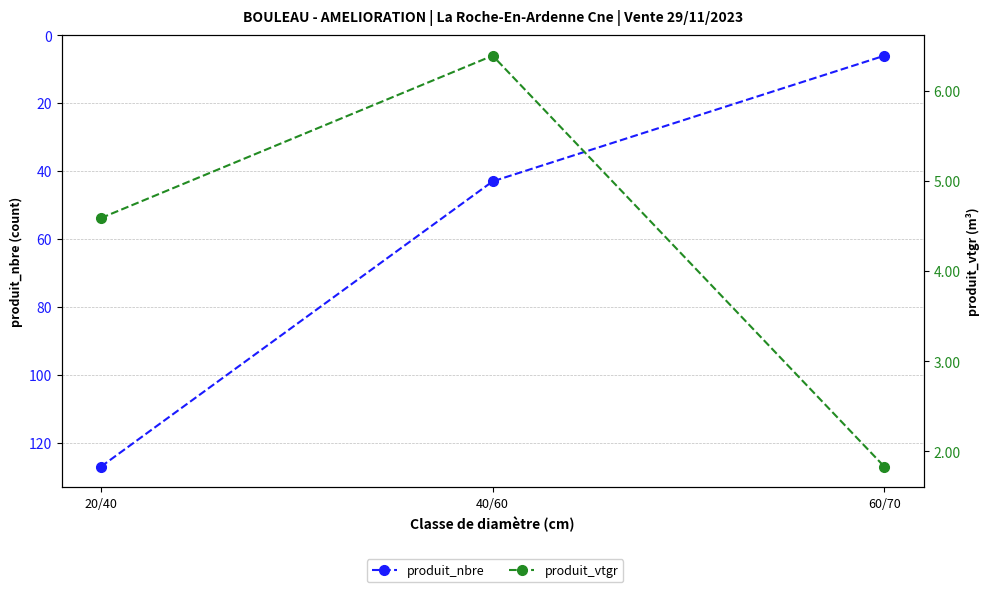

What is the sum of the produit_vtgr values at 40/60 and 20/40?

11.0